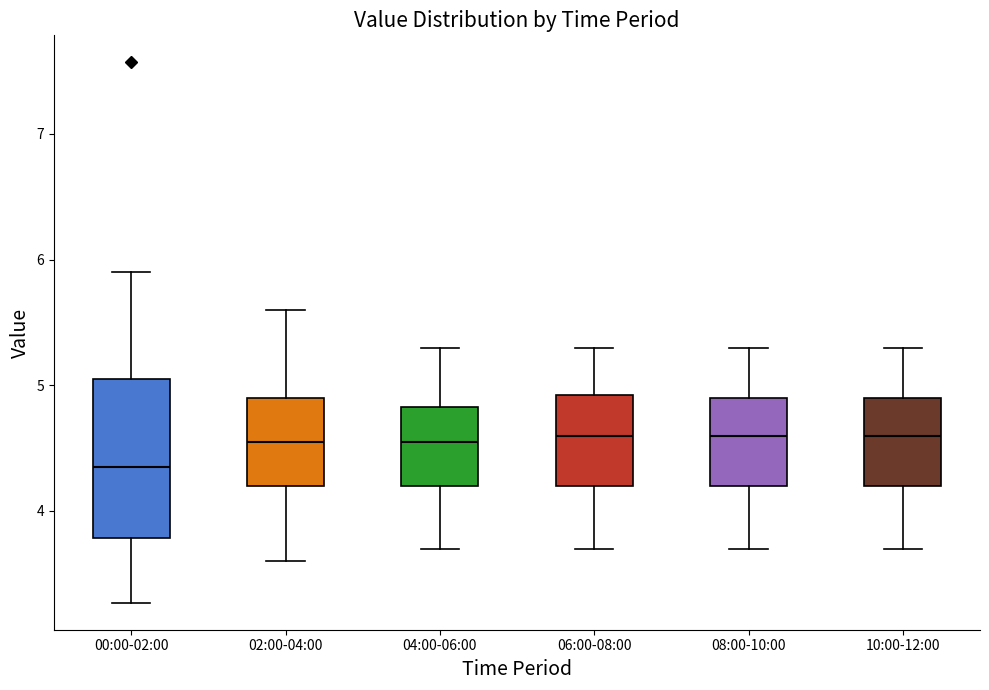

Where does the upper whisker of the box for 00:00-02:00 end on the y-axis? The values are not printed on the chart, so give them approximately, as read against the axis.

5.9